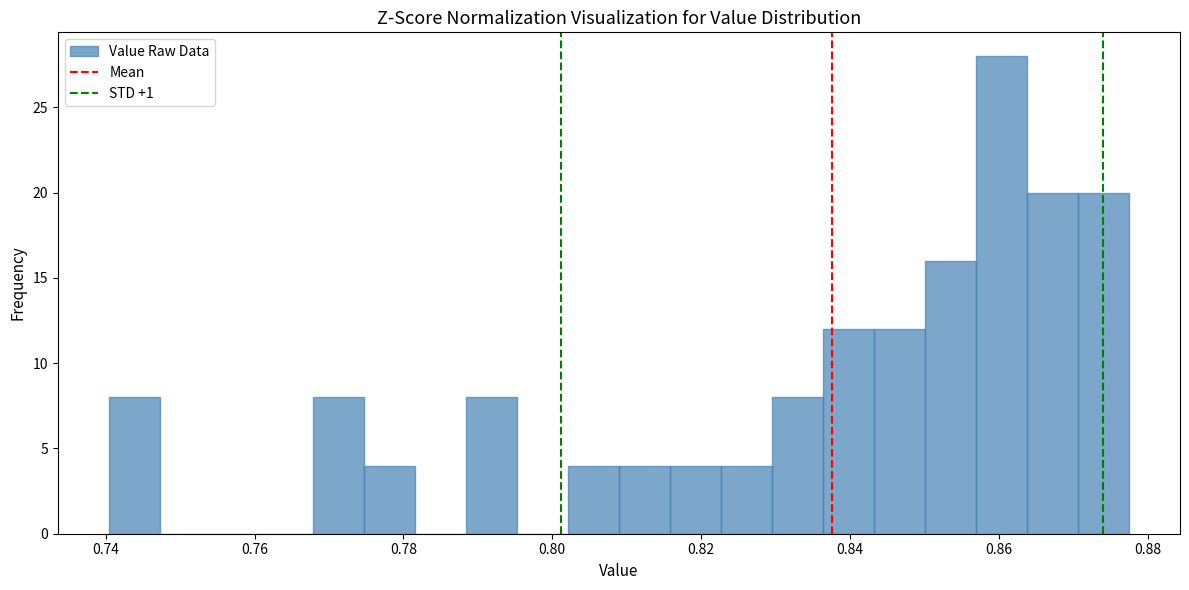

Around what value on the x-axis is the tallest bar? Give the approximate position of its centre, as read against the axis.

0.860